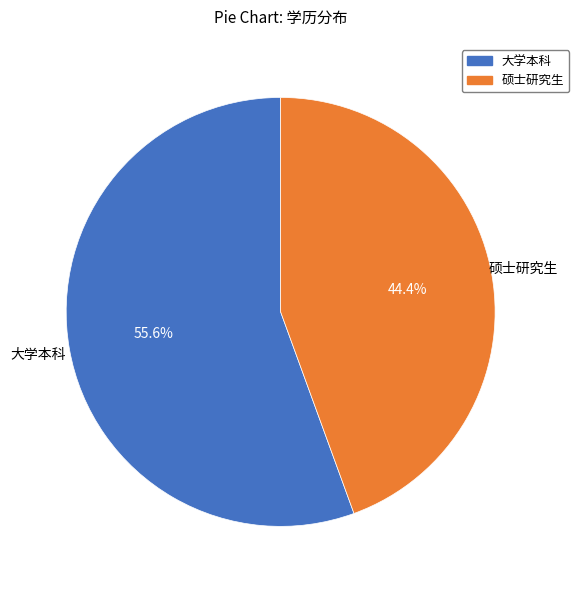

What percentage is the 硕士研究生 slice, to the nearest percent?

44%